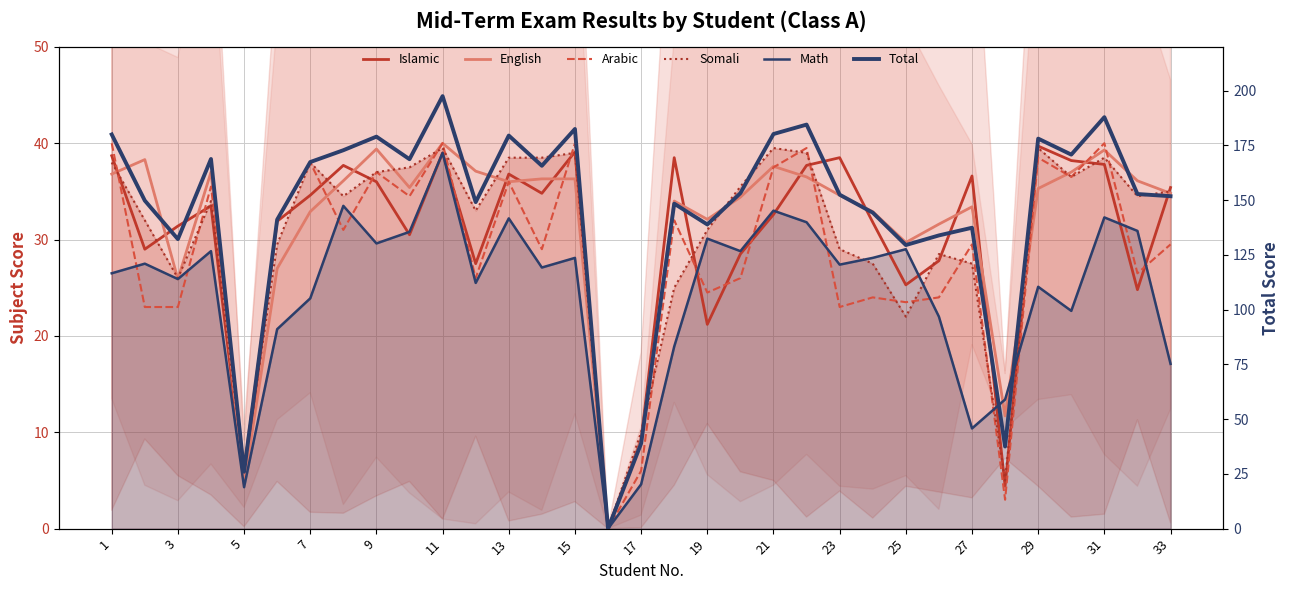

How many values in the Somali series exceed 34?

17